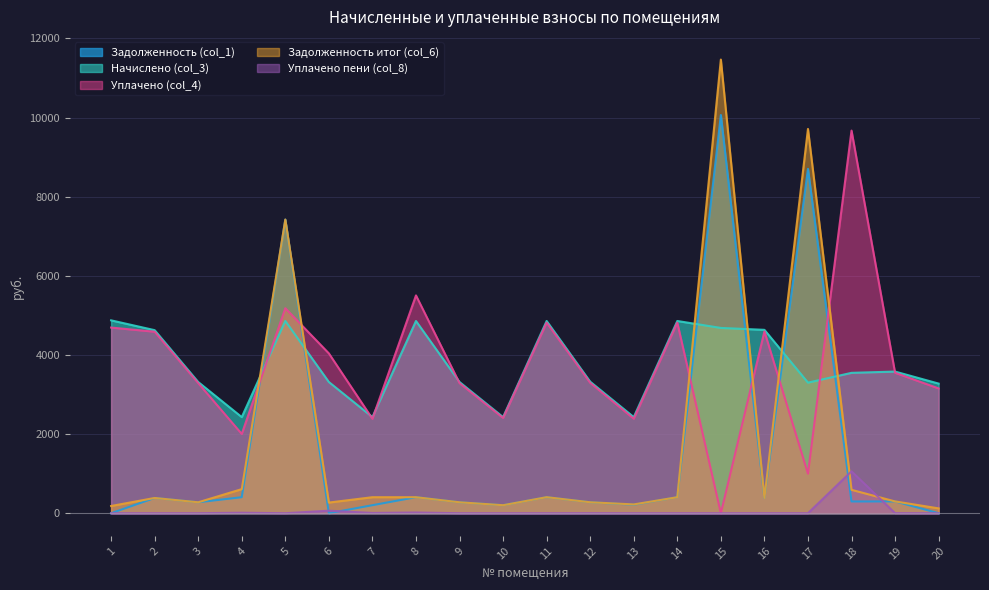

In Задолженность итог (col_6), how many points are higher than both neighbors (excluding endpoints)?

6